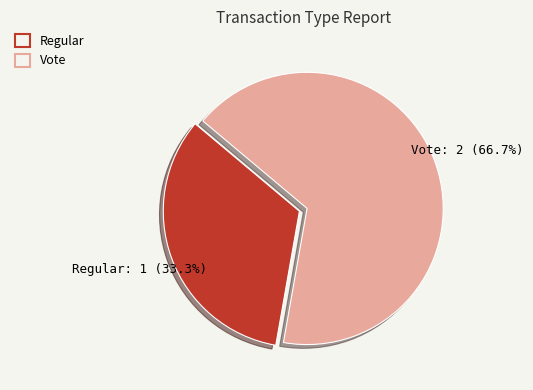

Which category has the biggest portion of the pie?

Vote